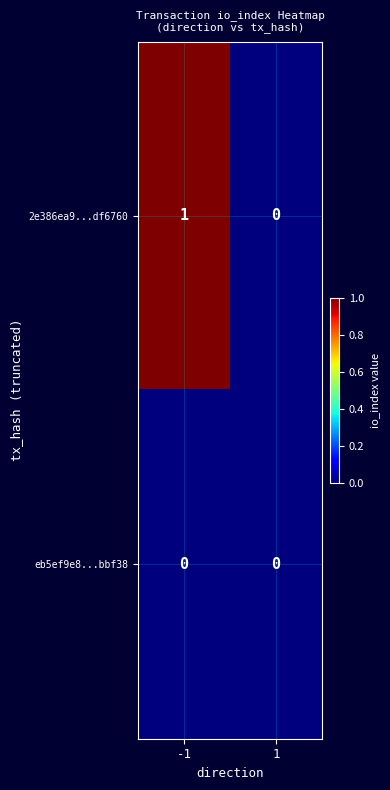

How many distinct data groups are displayed?

2